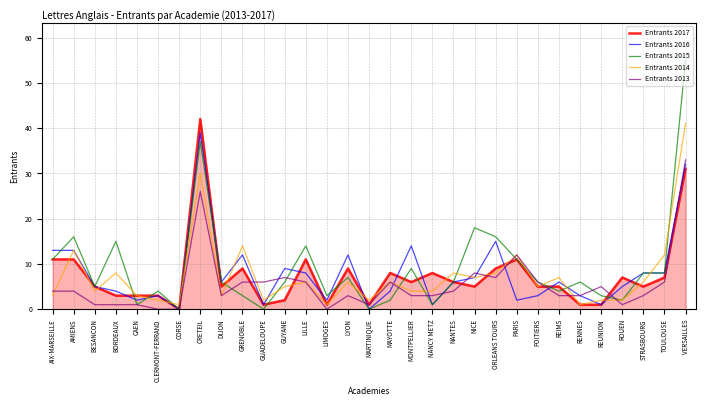

What are all the series names shown in the legend?

Entrants 2017, Entrants 2016, Entrants 2015, Entrants 2014, Entrants 2013